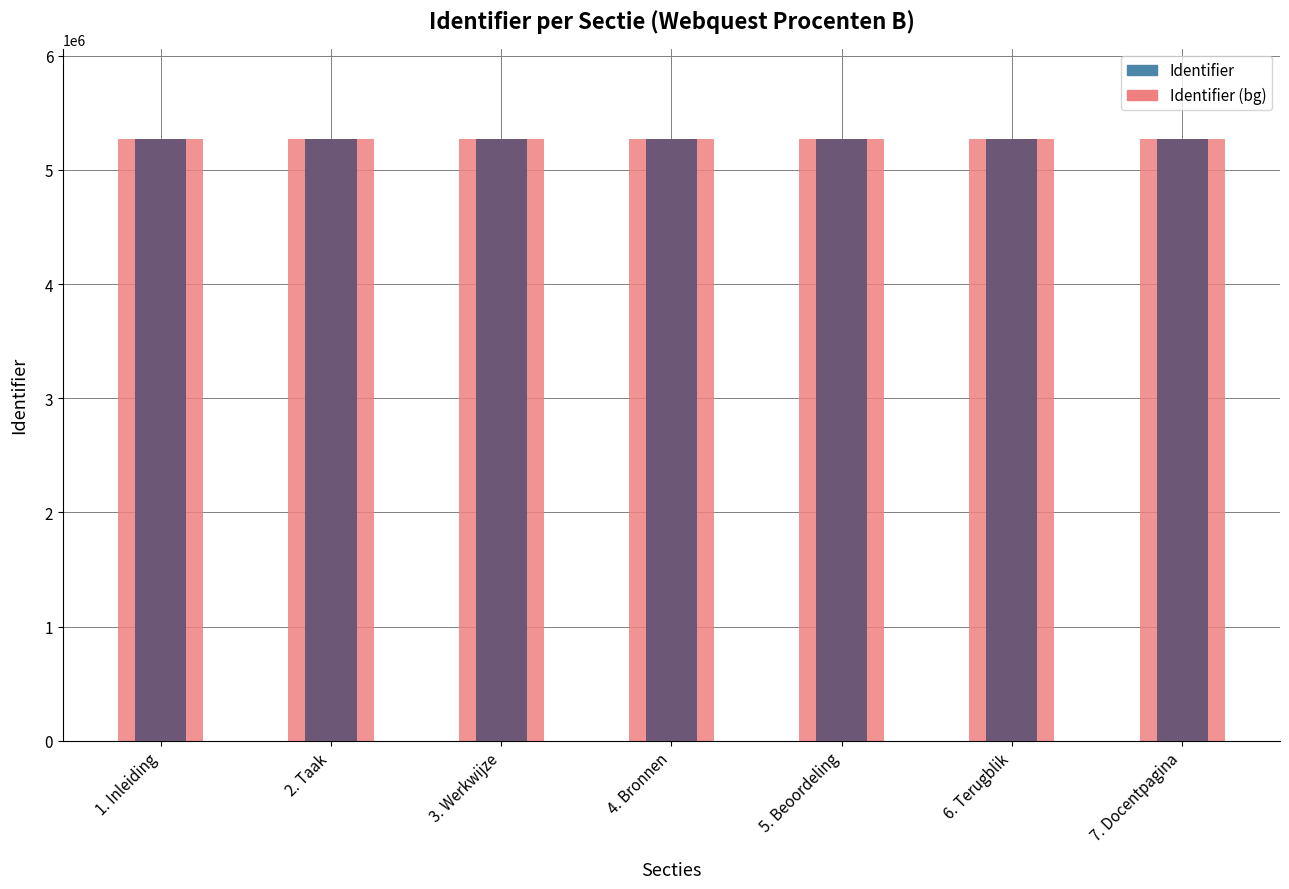

Is it true that Identifier (achtergrond) equals 8349530 at 3. Werkwijze?

False